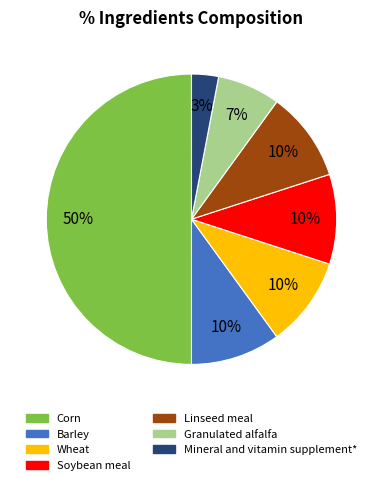

To the nearest percent, what portion does Granulated alfalfa represent?

7%